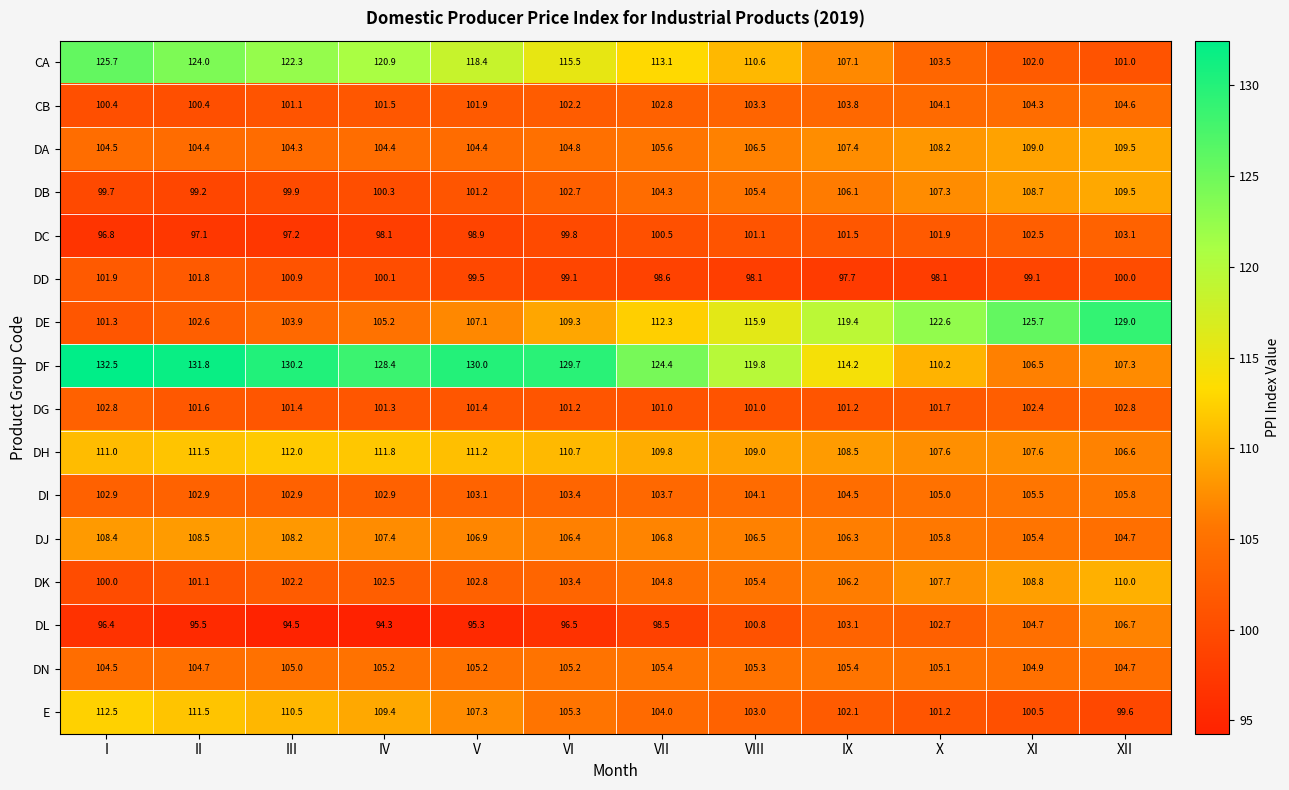

Where does the DF series first go above 128?

I